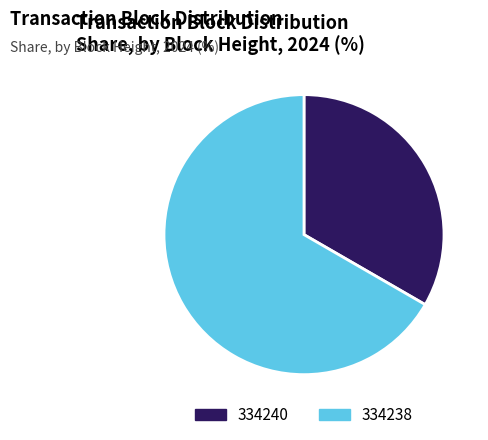

Is the sum of 334238 and 334240 greater than half?

Yes